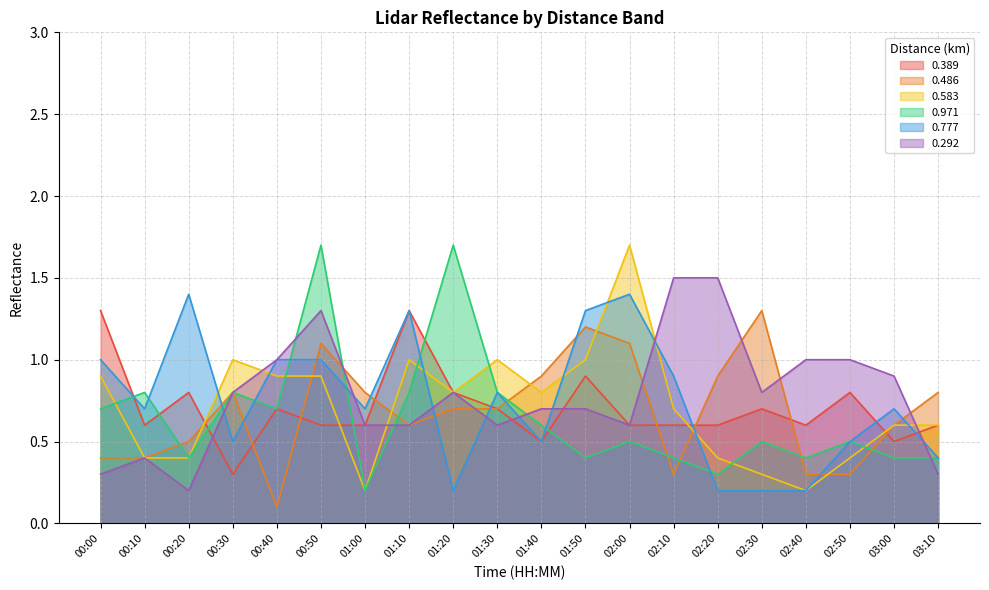

At which category does the chart reach its minimum across all series?

00:40